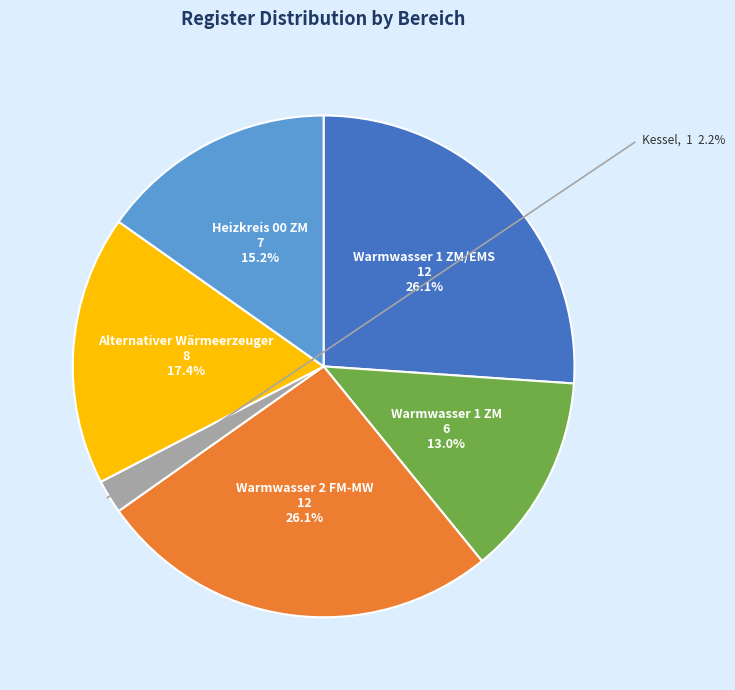

What is the smallest slice in the pie chart?

Kessel